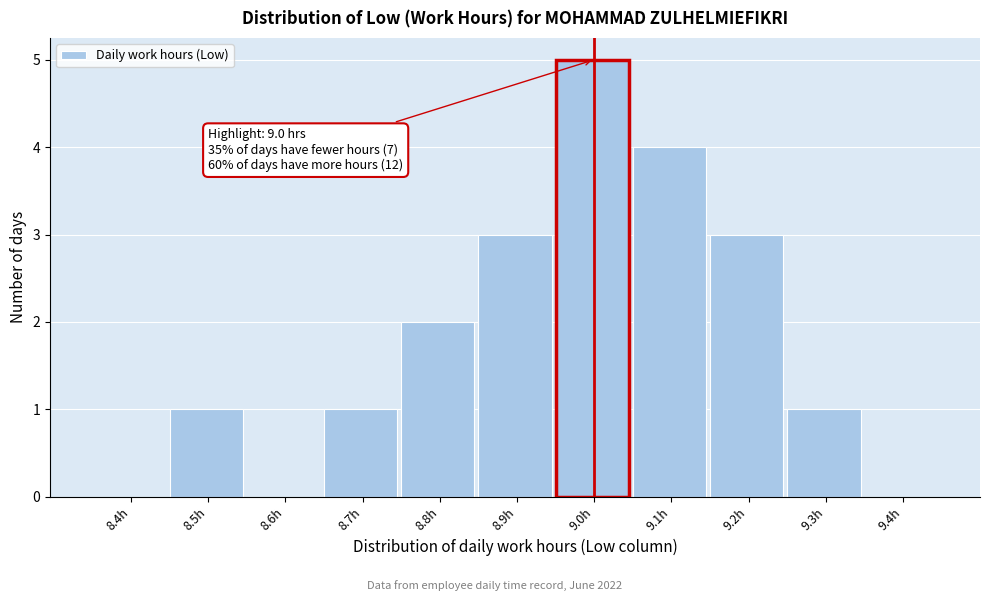

Reading left to right, list all the values displayed in this chart.

8.4h=0	8.5h=1	8.6h=0	8.7h=1	8.8h=2	8.9h=3	9.0h=5	9.1h=4	9.2h=3	9.3h=1	9.4h=0